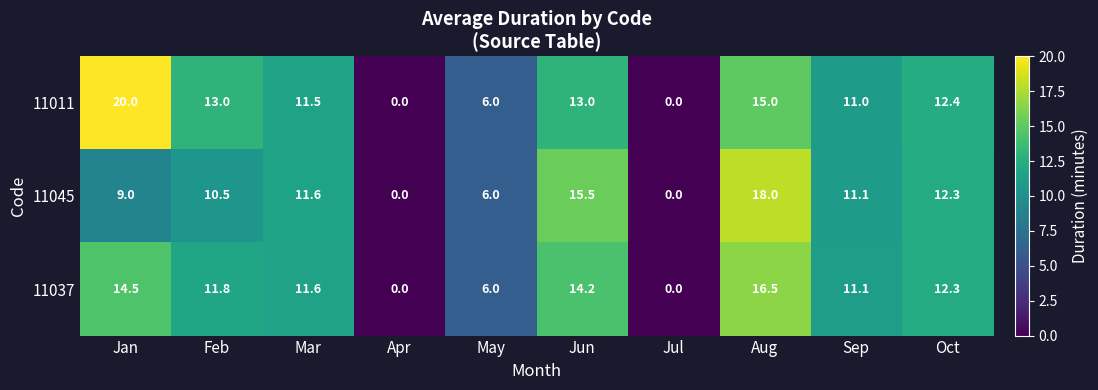

The value of 11037 at Feb is 5.8. True or false?

False